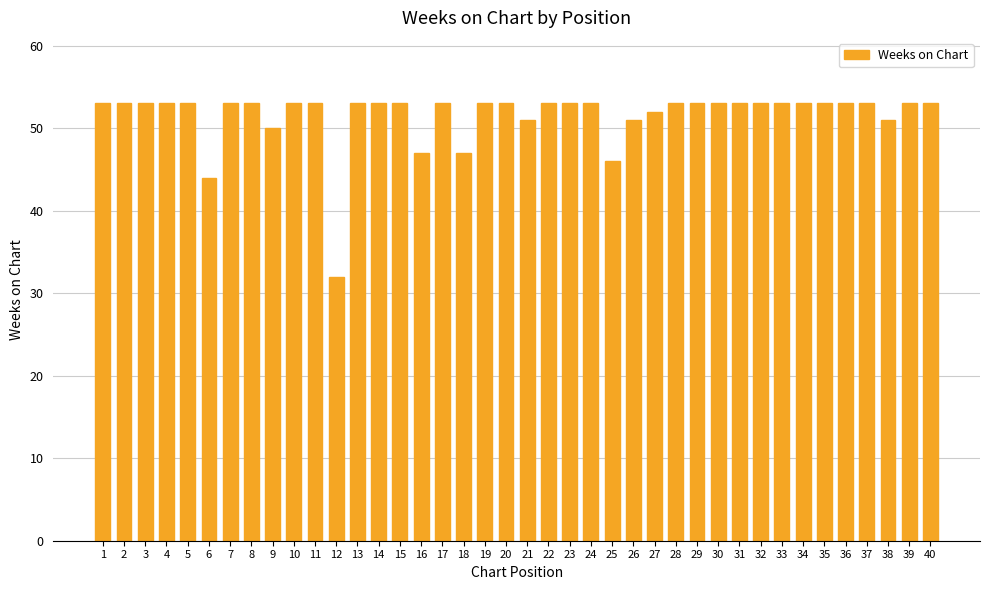

What is the difference between the values at 16 and 6?

3